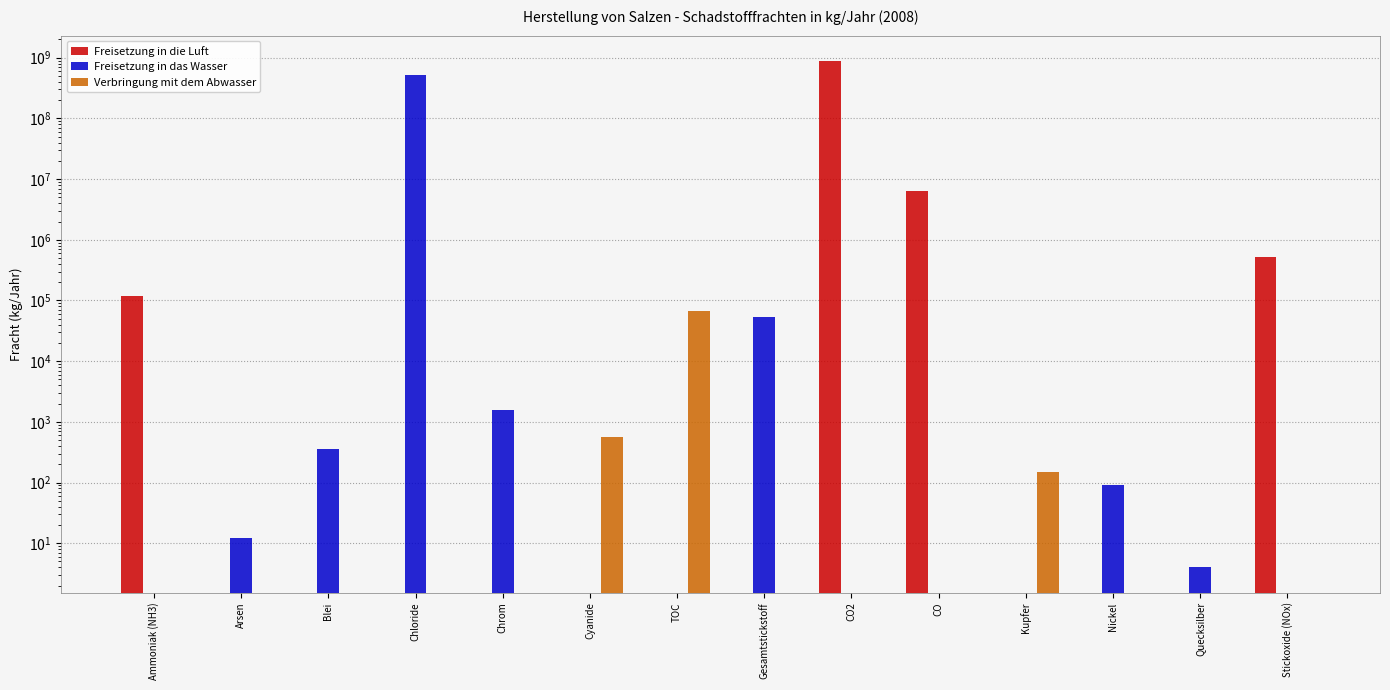

List the series in order of their overall mean, lowest first.

Verbringung mit dem Abwasser, Freisetzung in das Wasser, Freisetzung in die Luft